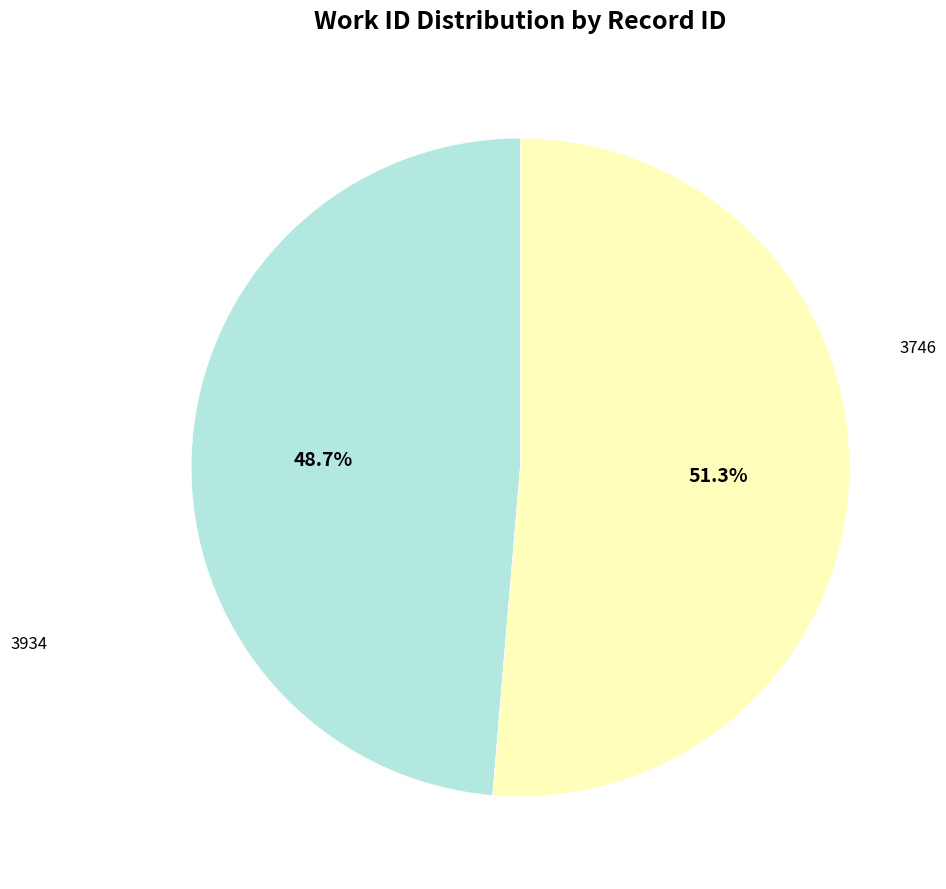

Is there a majority slice in this chart?

Yes